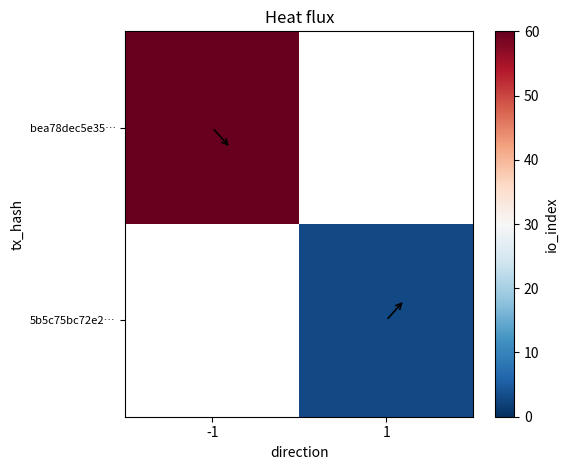

How many values in bea78dec5e35… are above zero?

1